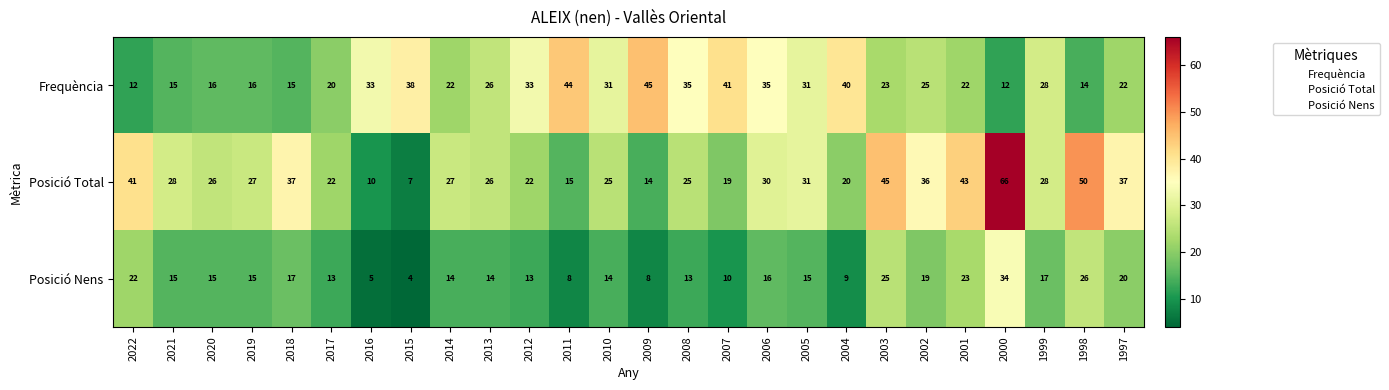

The value of Frequència at 2002 is 8. True or false?

False